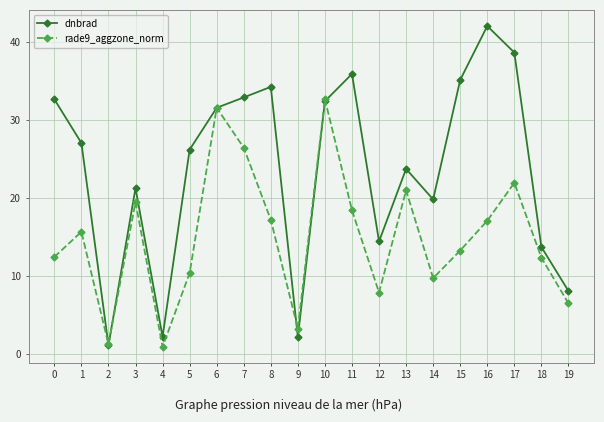

What is the value of the dnbrad point at the 10th from the left?

2.1